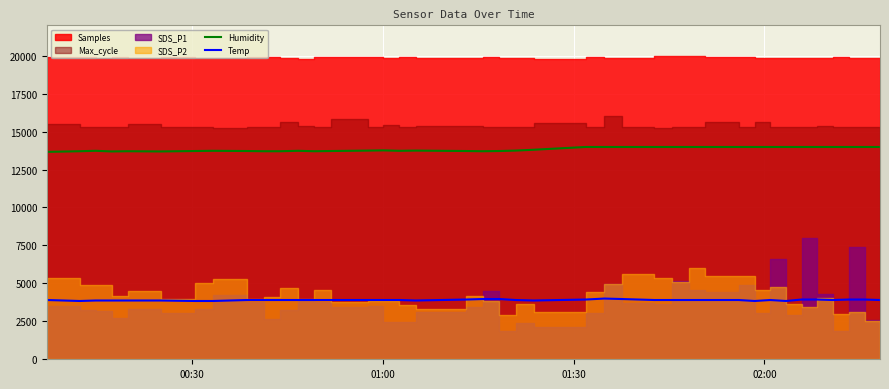

What is the average value of the Temp series?

3903.2